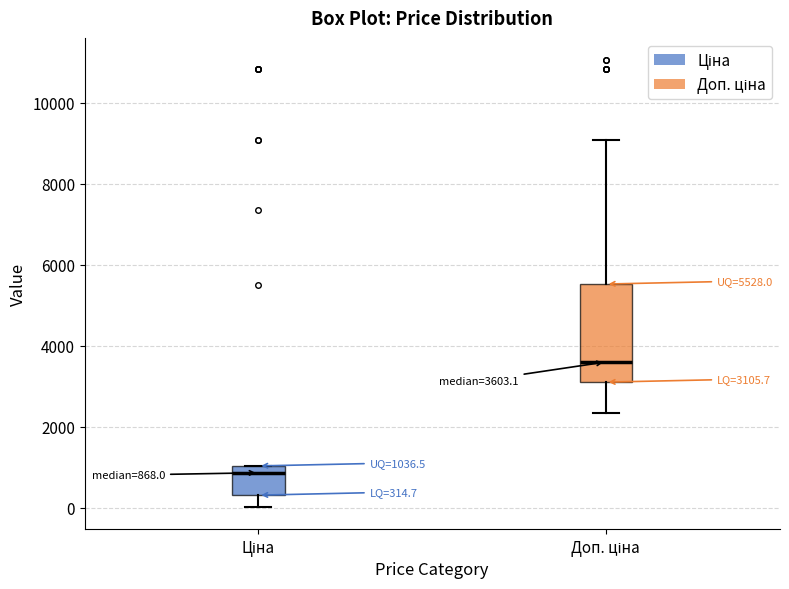

Which box has the highest median line?

Доп. ціна